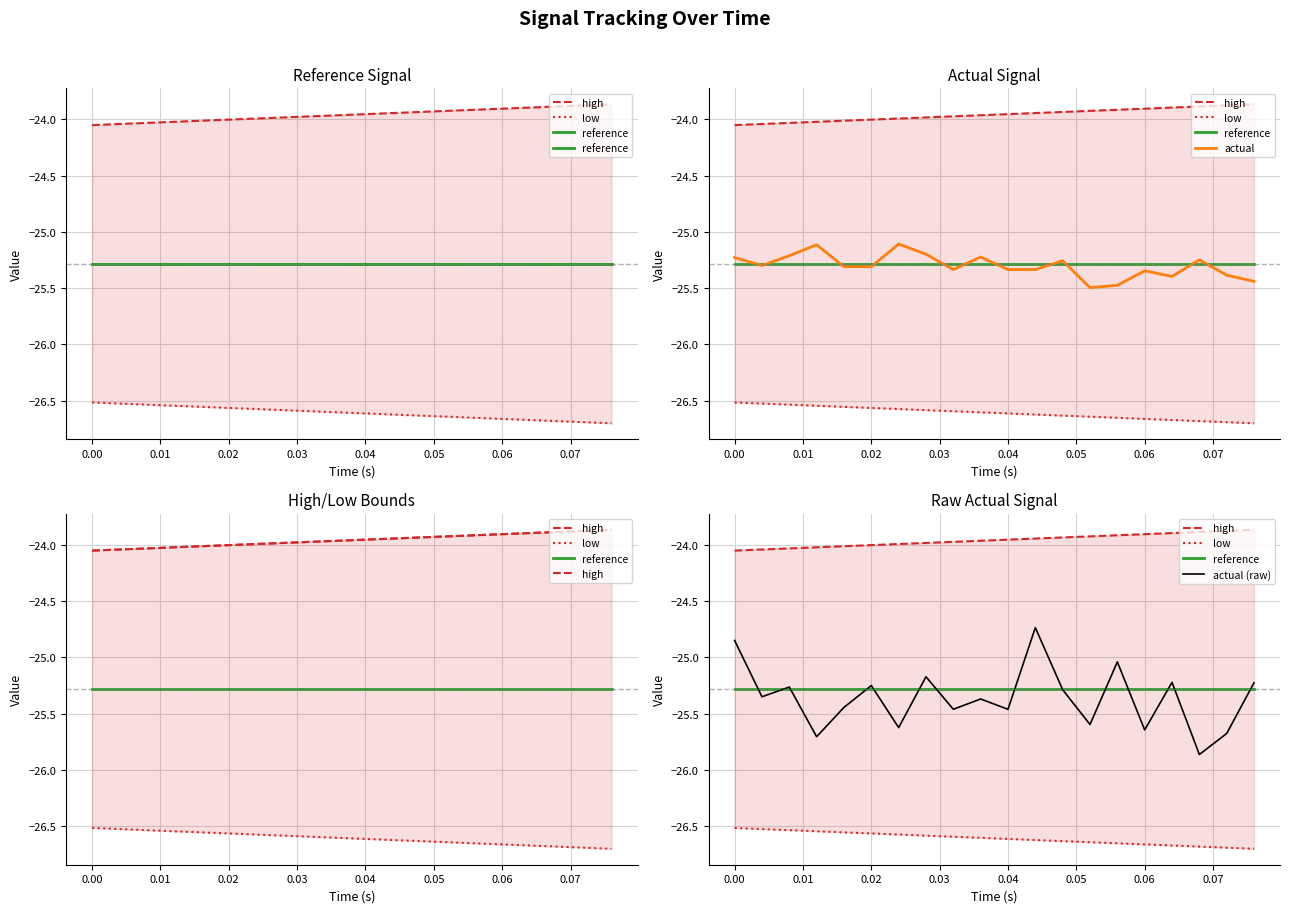

What value does the reference series have at 0.02?

-25.3